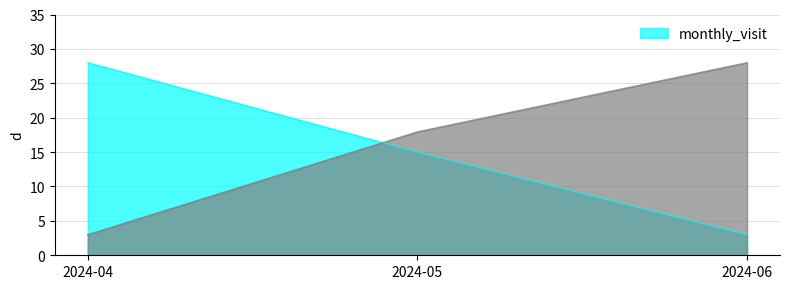

What is the maximum value for monthly_visit?

28